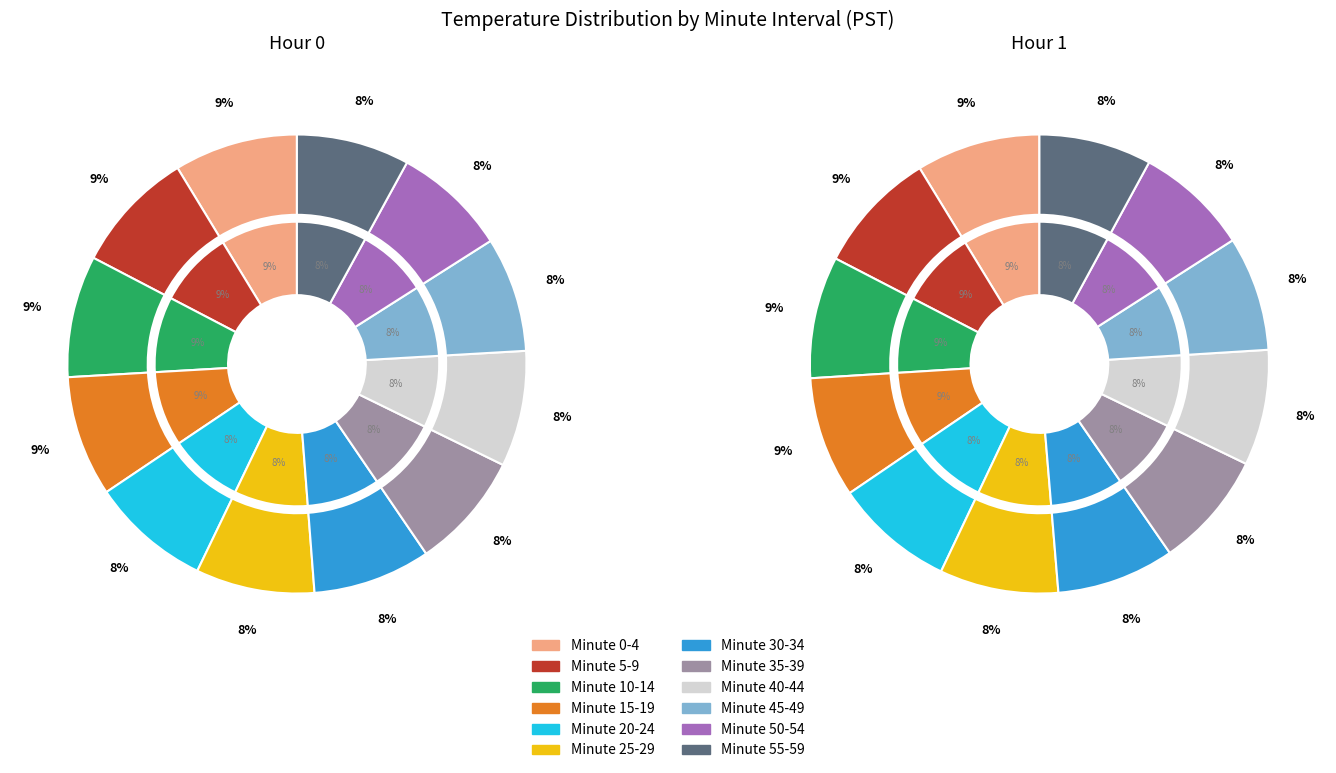

What is the spread (max minus min) of values at Minute 10-14?

0.9